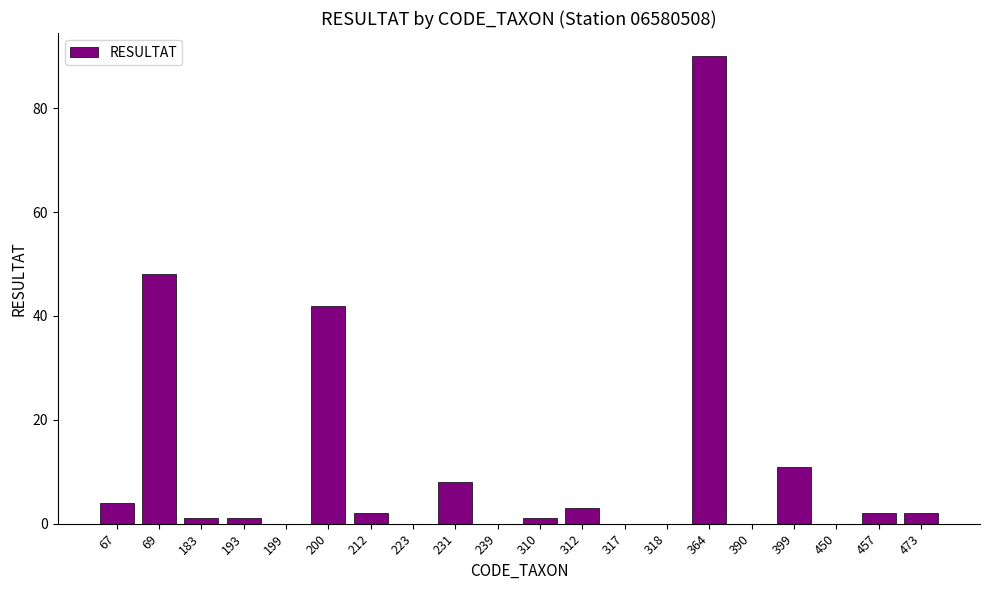

Does the chart contain stacked bars?

No